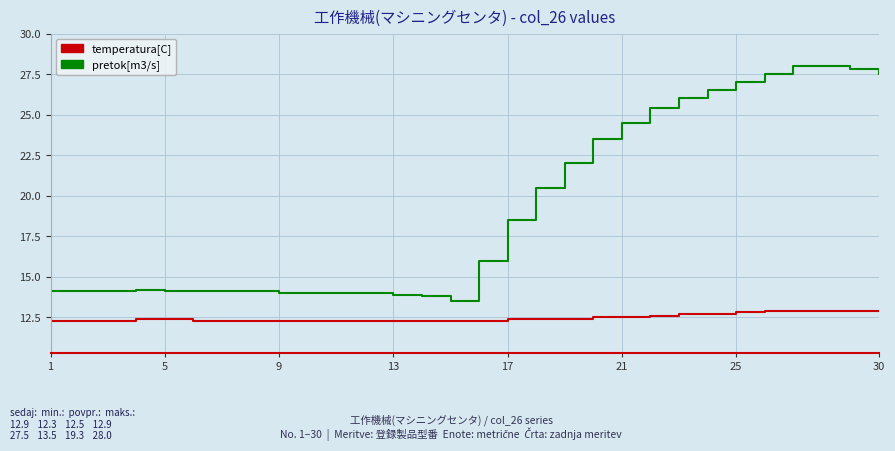

Which series has the widest spread of values?

pretok[m3/s]